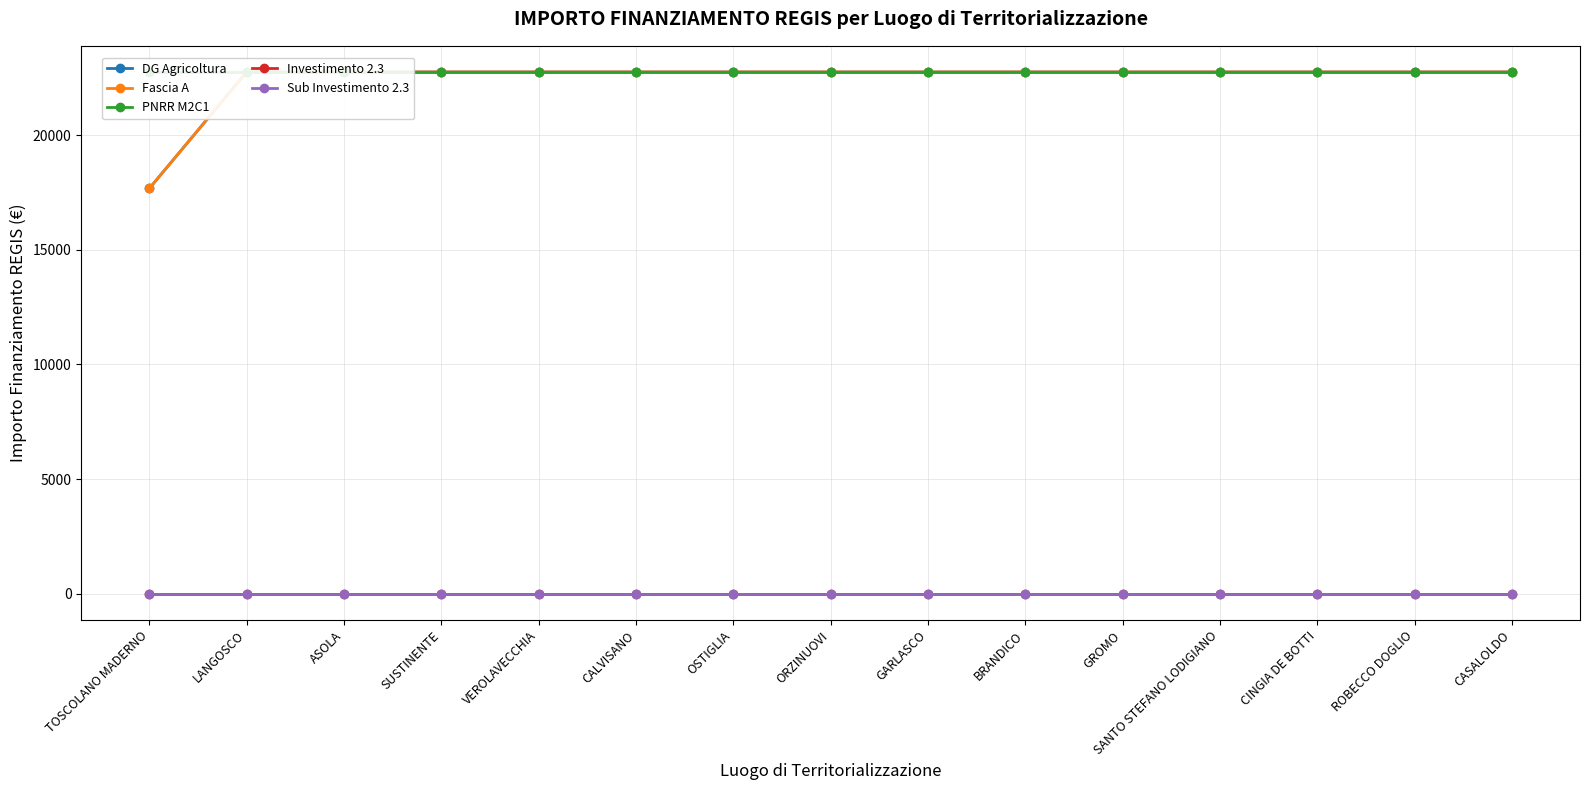

How many lines are shown in the chart?

5